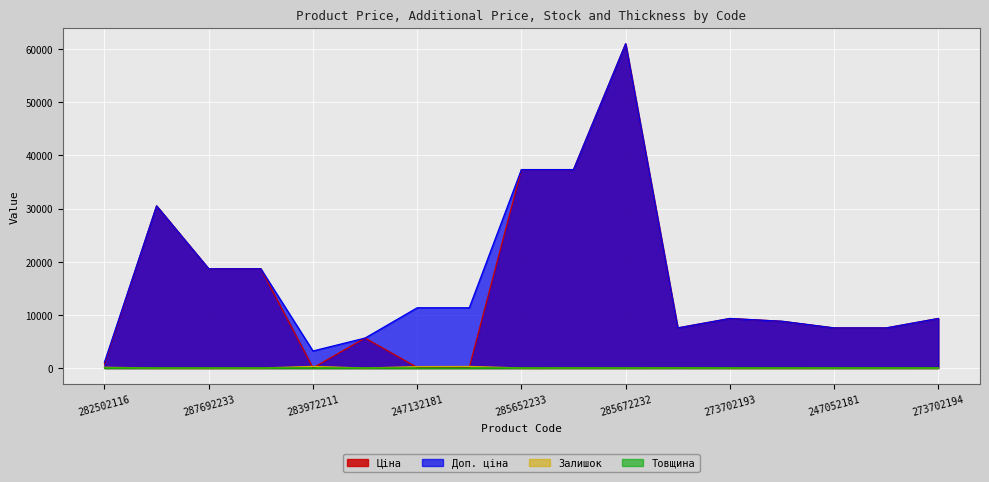

What is the average value of the Товщина series?

11.4